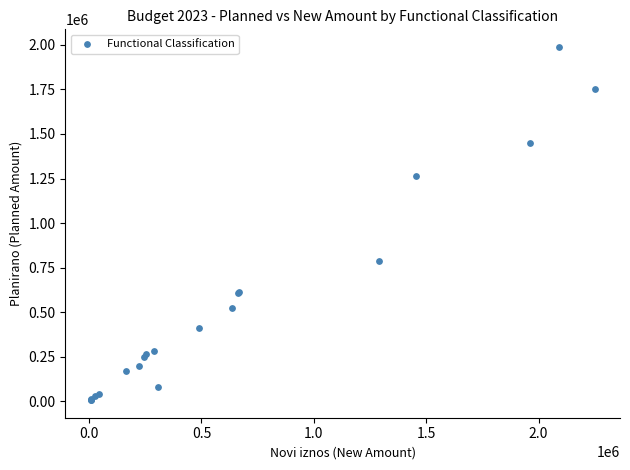

What Y value in the scatter plot is closest to 997055?

788356.9